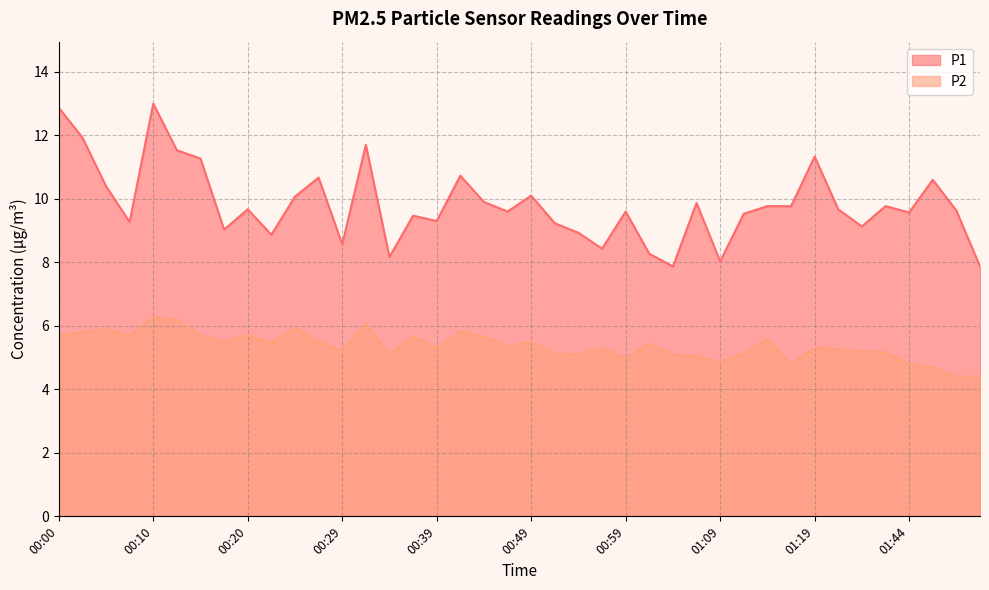

Reading left to right, transcribe all the data shown in this chart.

P1: 00:00=12.9	00:02=11.9	00:05=10.4	00:07=9.3	00:10=13.0	00:12=11.5	00:15=11.3	00:17=9.0	00:20=9.7	00:22=8.9	00:24=10.1	00:27=10.7	00:29=8.6	00:32=11.7	00:34=8.2	00:37=9.5	00:39=9.3	00:42=10.7	00:44=9.9	00:47=9.6	00:49=10.1	00:51=9.2	00:54=8.9	00:56=8.4	00:59=9.6	01:01=8.3	01:04=7.9	01:06=9.9	01:09=8.0	01:11=9.5	01:14=9.8	01:16=9.8	01:19=11.3	01:30=9.7	01:33=9.1	01:38=9.8	01:44=9.6	01:47=10.6	01:49=9.6	01:52=7.9
P2: 00:00=5.7	00:02=5.8	00:05=5.9	00:07=5.7	00:10=6.3	00:12=6.2	00:15=5.7	00:17=5.5	00:20=5.7	00:22=5.5	00:24=5.9	00:27=5.5	00:29=5.2	00:32=6.1	00:34=5.1	00:37=5.7	00:39=5.3	00:42=5.8	00:44=5.7	00:47=5.4	00:49=5.5	00:51=5.1	00:54=5.1	00:56=5.3	00:59=5.0	01:01=5.4	01:04=5.1	01:06=5.0	01:09=4.9	01:11=5.1	01:14=5.6	01:16=4.8	01:19=5.3	01:30=5.3	01:33=5.2	01:38=5.2	01:44=4.8	01:47=4.7	01:49=4.4	01:52=4.4